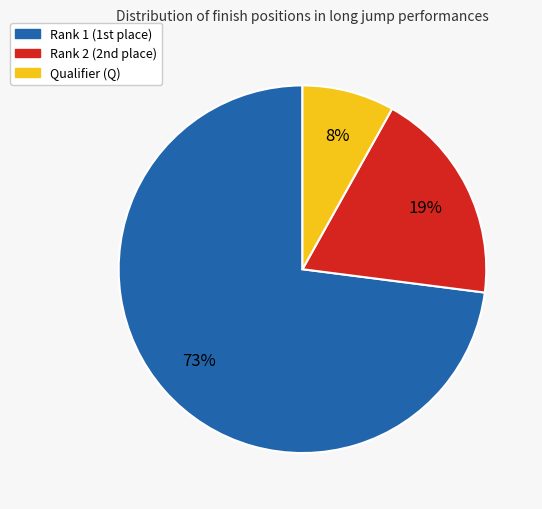

To the nearest percent, what is the difference between the largest and smallest slice percentages?

65%